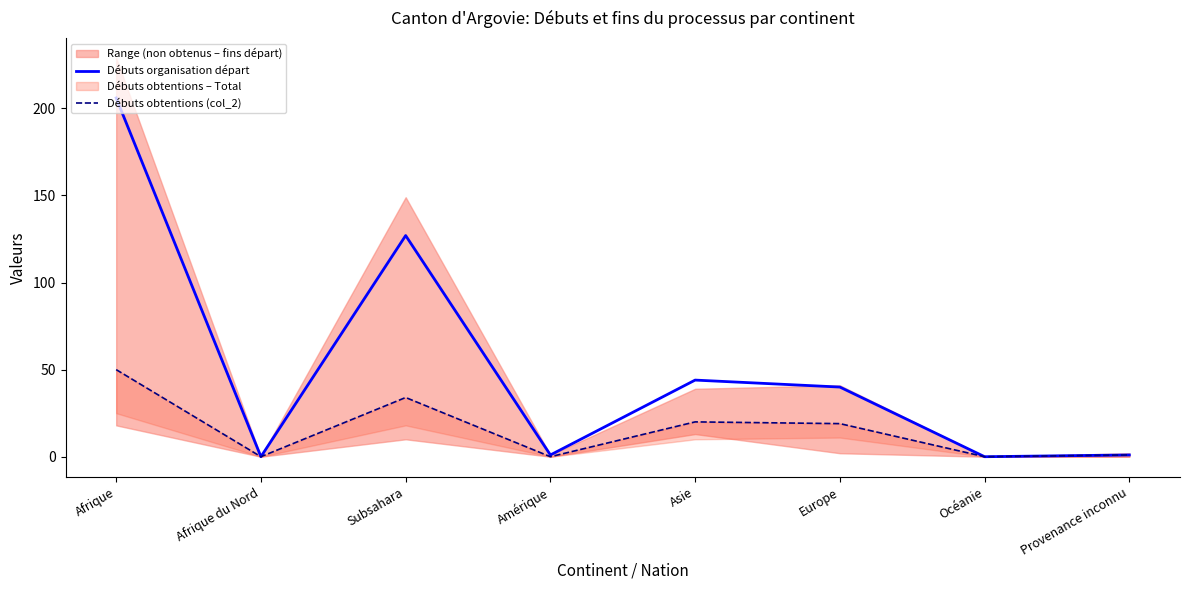

At which category does Débuts obtentions (col_2) reach its first local valley?

Afrique du Nord